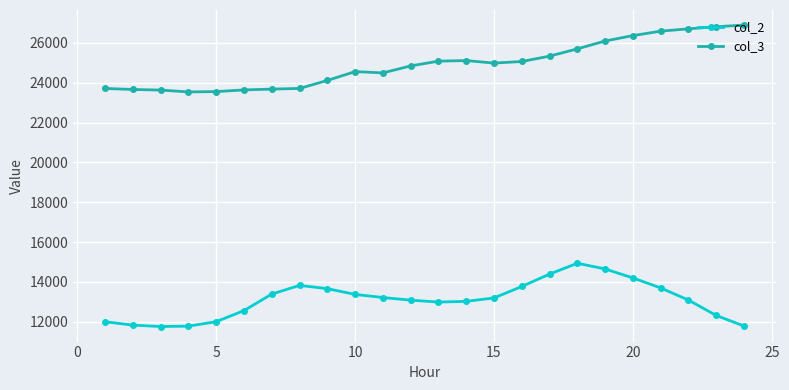

What is the difference between the maximum and second lowest values in the col_3 series?

3341